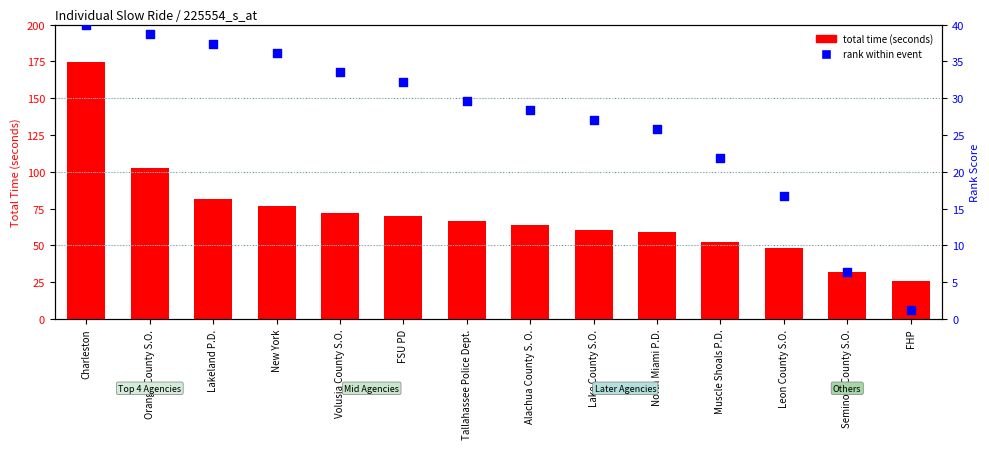

At which category is the sum across all series the highest?

Charleston